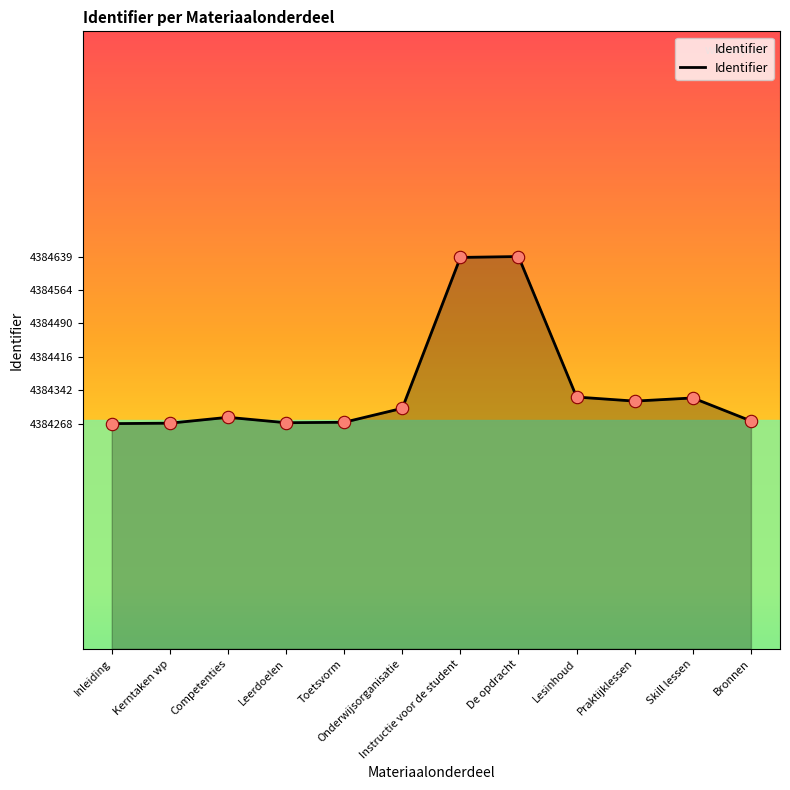

What is the ratio of the value at Kerntaken wp to the value at Lesinhoud?

1.0